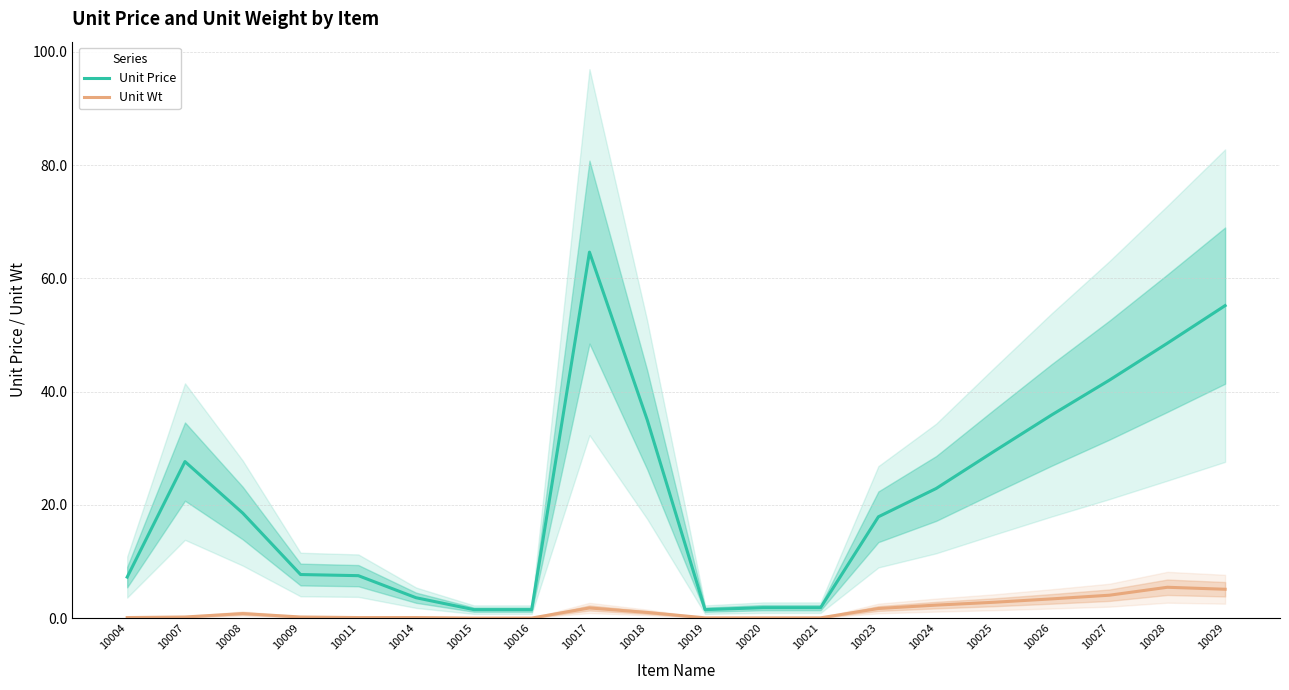

True or false: Unit Price and Unit Wt intersect in this chart.

False